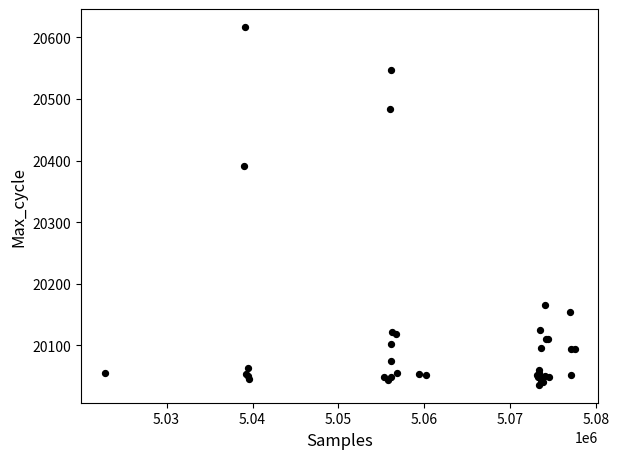

What Y value in the scatter plot is closest to 20326?

20391